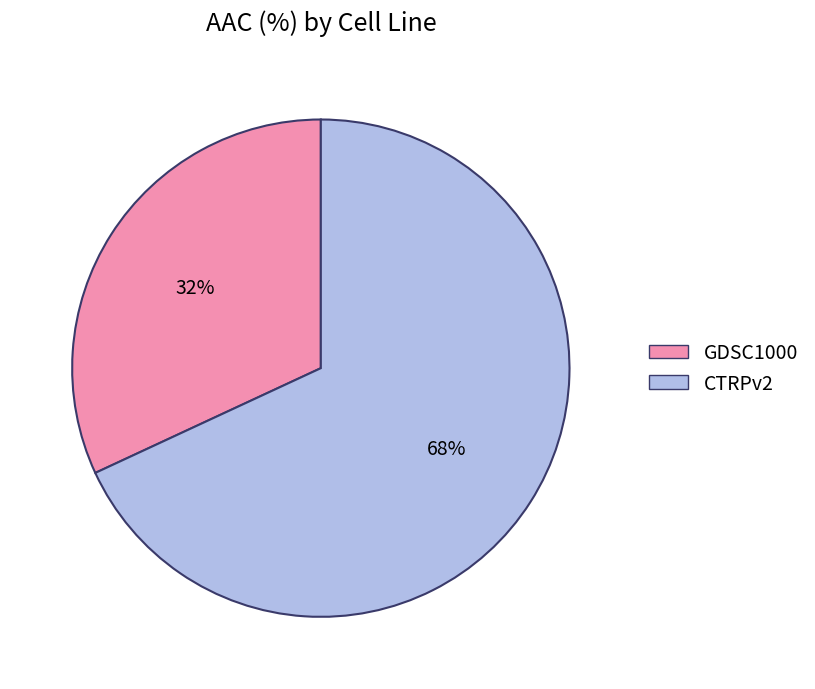

Which category has the biggest portion of the pie?

CTRPv2